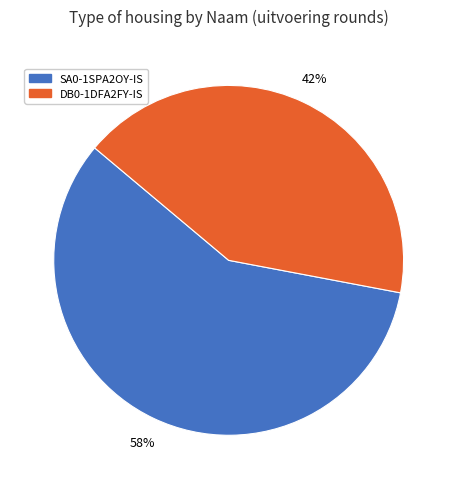

Is it true that DB0-1DFA2FY-IS is 49% of the pie?

False